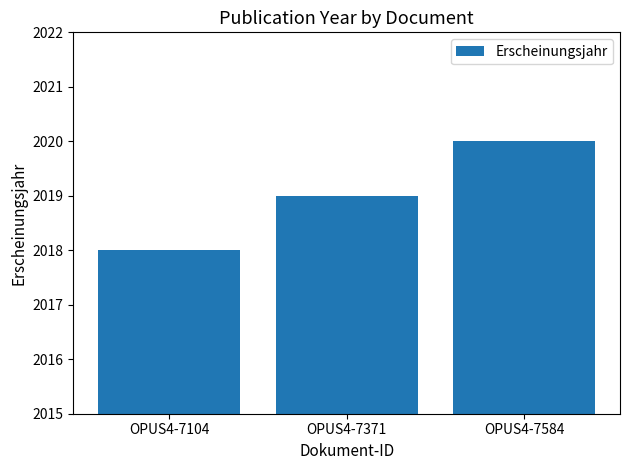

How many data points are less than 2019?

1